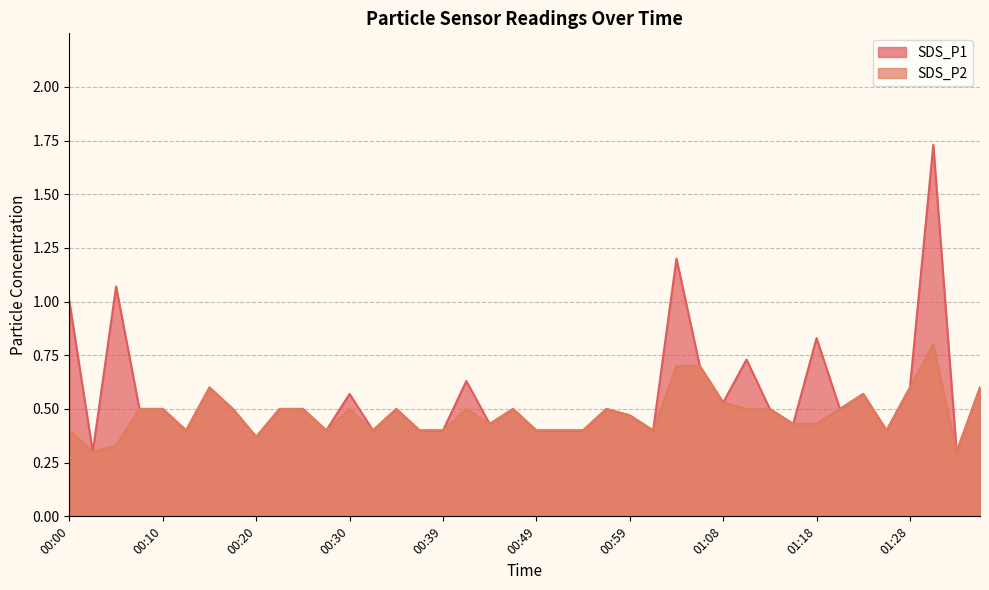

True or false: SDS_P2 has a value of 0.4 at 00:00.

True